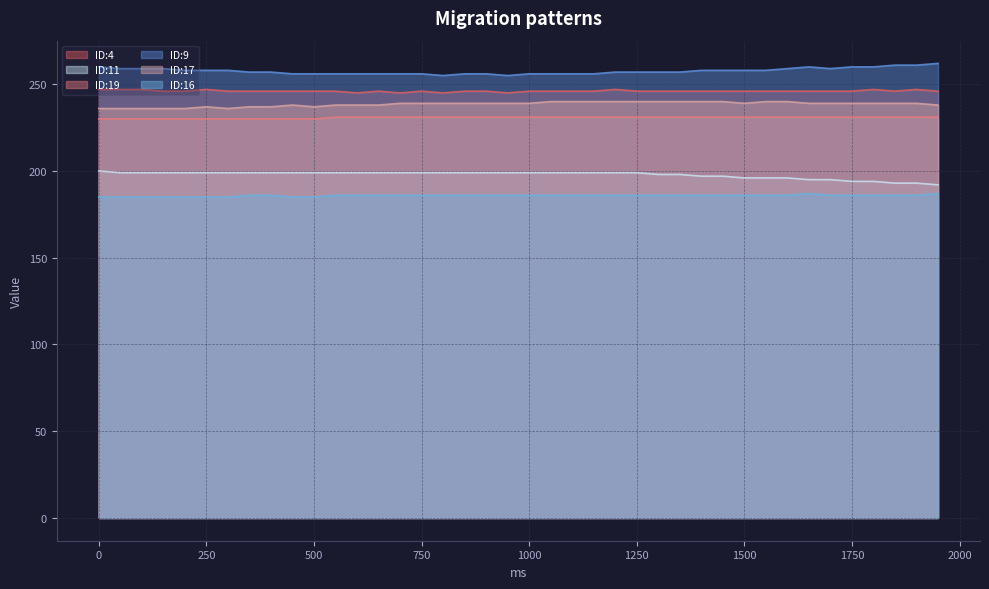

Reading left to right, extract all data points from this chart.

ID:4: 0=247	50=247	100=247	150=246	200=246	250=247	300=246	350=246	400=246	450=246	500=246	550=246	600=245	650=246	700=245	750=246	800=245	850=246	900=246	950=245	1000=246	1050=246	1100=246	1150=246	1200=247	1250=246	1300=246	1350=246	1400=246	1450=246	1500=246	1550=246	1600=246	1650=246	1700=246	1750=246	1800=247	1850=246	1900=247	1950=246
ID:11: 0=200	50=199	100=199	150=199	200=199	250=199	300=199	350=199	400=199	450=199	500=199	550=199	600=199	650=199	700=199	750=199	800=199	850=199	900=199	950=199	1000=199	1050=199	1100=199	1150=199	1200=199	1250=199	1300=198	1350=198	1400=197	1450=197	1500=196	1550=196	1600=196	1650=195	1700=195	1750=194	1800=194	1850=193	1900=193	1950=192
ID:19: 0=230	50=230	100=230	150=230	200=230	250=230	300=230	350=230	400=230	450=230	500=230	550=231	600=231	650=231	700=231	750=231	800=231	850=231	900=231	950=231	1000=231	1050=231	1100=231	1150=231	1200=231	1250=231	1300=231	1350=231	1400=231	1450=231	1500=231	1550=231	1600=231	1650=231	1700=231	1750=231	1800=231	1850=231	1900=231	1950=231
ID:9: 0=260	50=259	100=259	150=259	200=258	250=258	300=258	350=257	400=257	450=256	500=256	550=256	600=256	650=256	700=256	750=256	800=255	850=256	900=256	950=255	1000=256	1050=256	1100=256	1150=256	1200=257	1250=257	1300=257	1350=257	1400=258	1450=258	1500=258	1550=258	1600=259	1650=260	1700=259	1750=260	1800=260	1850=261	1900=261	1950=262
ID:17: 0=236	50=236	100=236	150=236	200=236	250=237	300=236	350=237	400=237	450=238	500=237	550=238	600=238	650=238	700=239	750=239	800=239	850=239	900=239	950=239	1000=239	1050=240	1100=240	1150=240	1200=240	1250=240	1300=240	1350=240	1400=240	1450=240	1500=239	1550=240	1600=240	1650=239	1700=239	1750=239	1800=239	1850=239	1900=239	1950=238
ID:16: 0=185	50=185	100=185	150=185	200=185	250=185	300=185	350=186	400=186	450=185	500=185	550=186	600=186	650=186	700=186	750=186	800=186	850=186	900=186	950=186	1000=186	1050=186	1100=186	1150=186	1200=186	1250=186	1300=186	1350=186	1400=186	1450=186	1500=186	1550=186	1600=186	1650=187	1700=186	1750=186	1800=186	1850=186	1900=186	1950=187